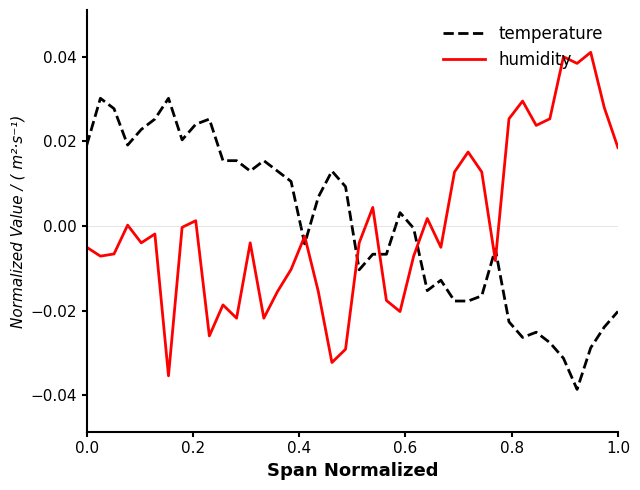

Count the number of categories in the chart.

40